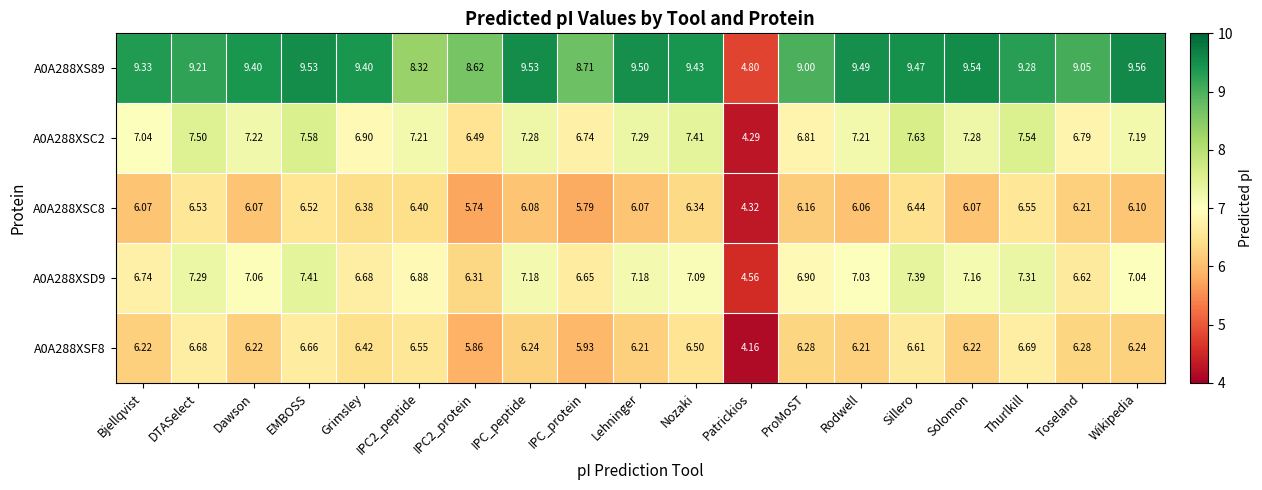

At which label is A0A288XSC2 closest to 5?

Patrickios